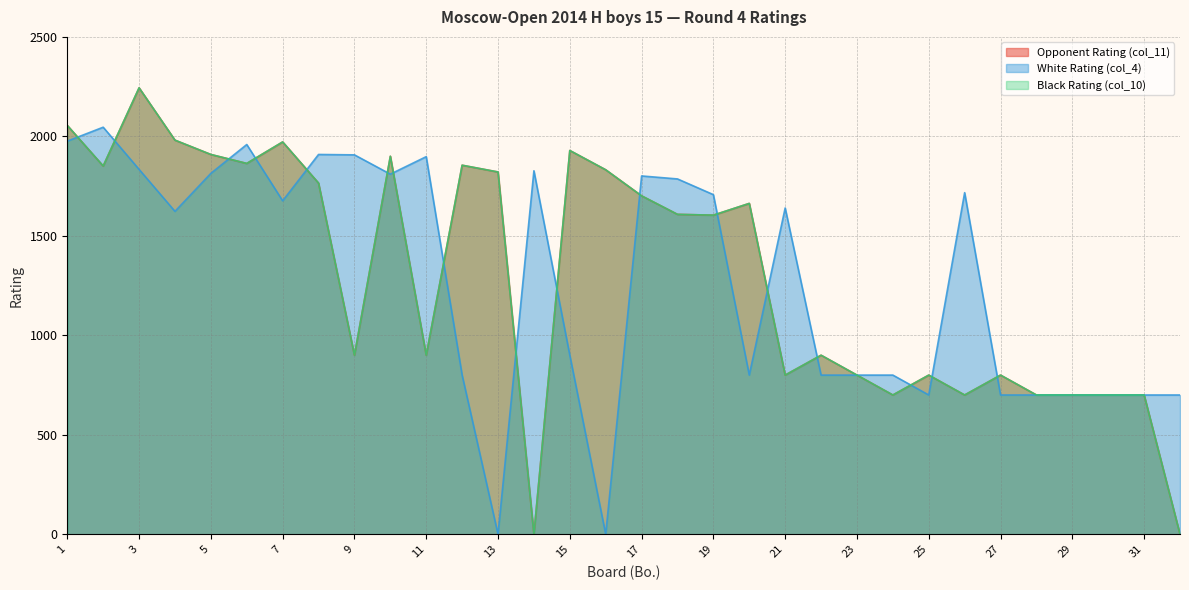

The value of White Rating (col_4) at 25 is 700. True or false?

True